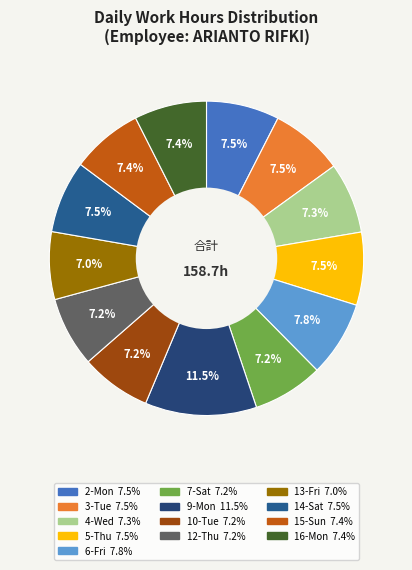

How much of the chart is everything except 12-Thu?

92.8%